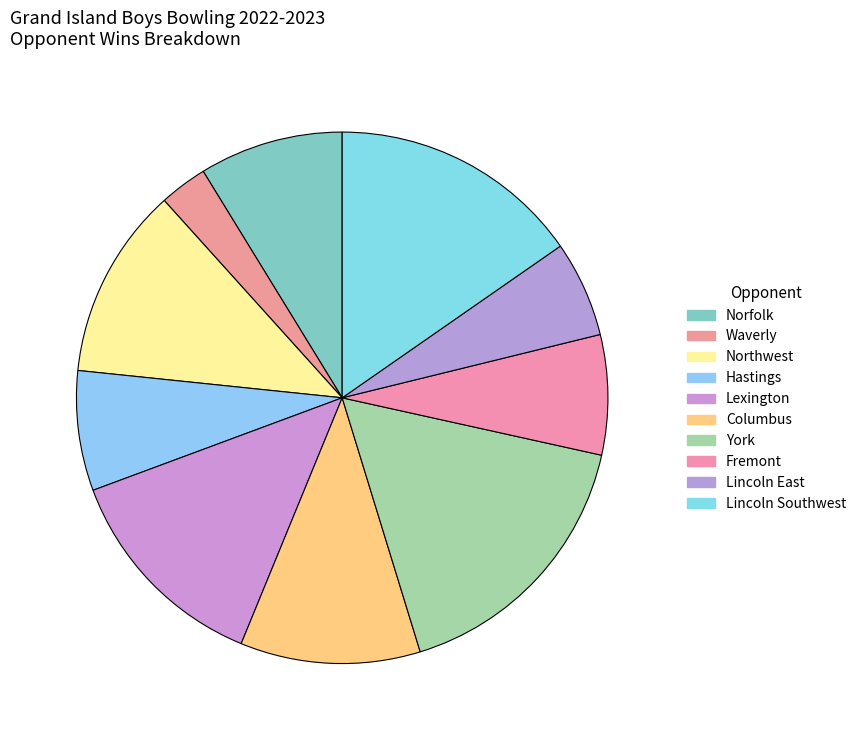

How many segments does this pie chart have?

10